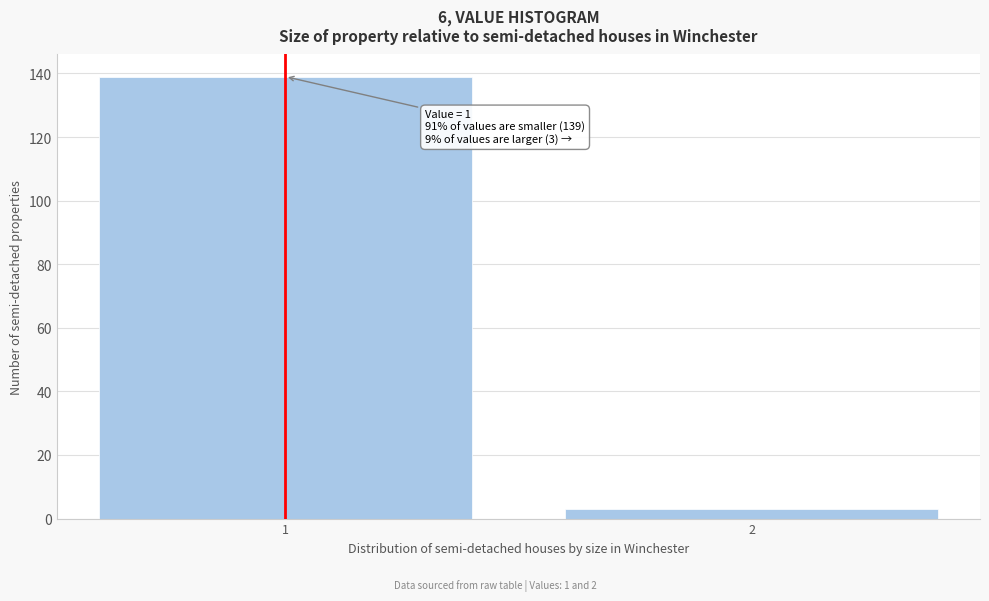

Reading left to right, extract all data points from this chart.

139	3